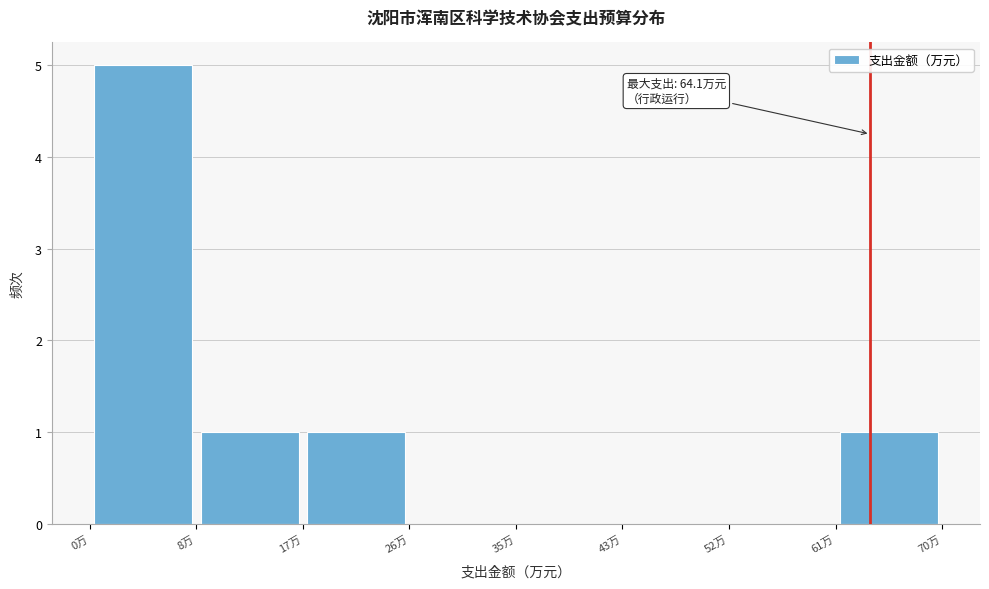

Which range on the x-axis has the tallest bar?

0 to 9